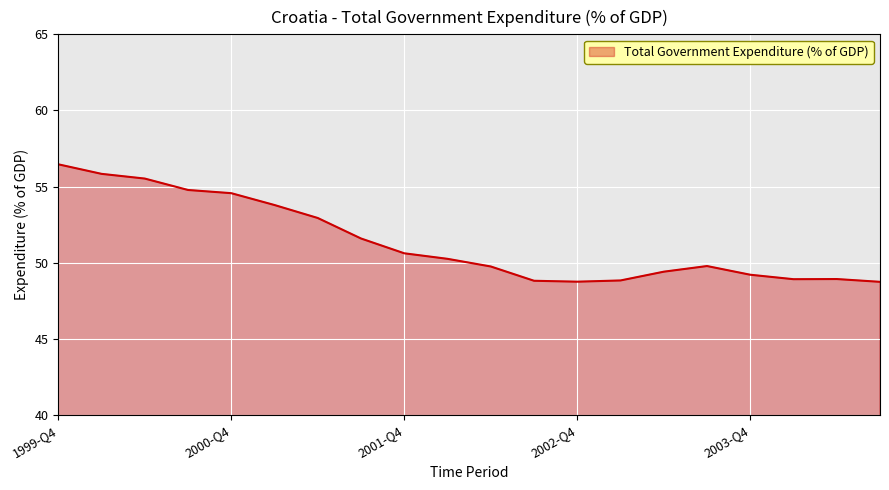

How many values exceed 50?

10